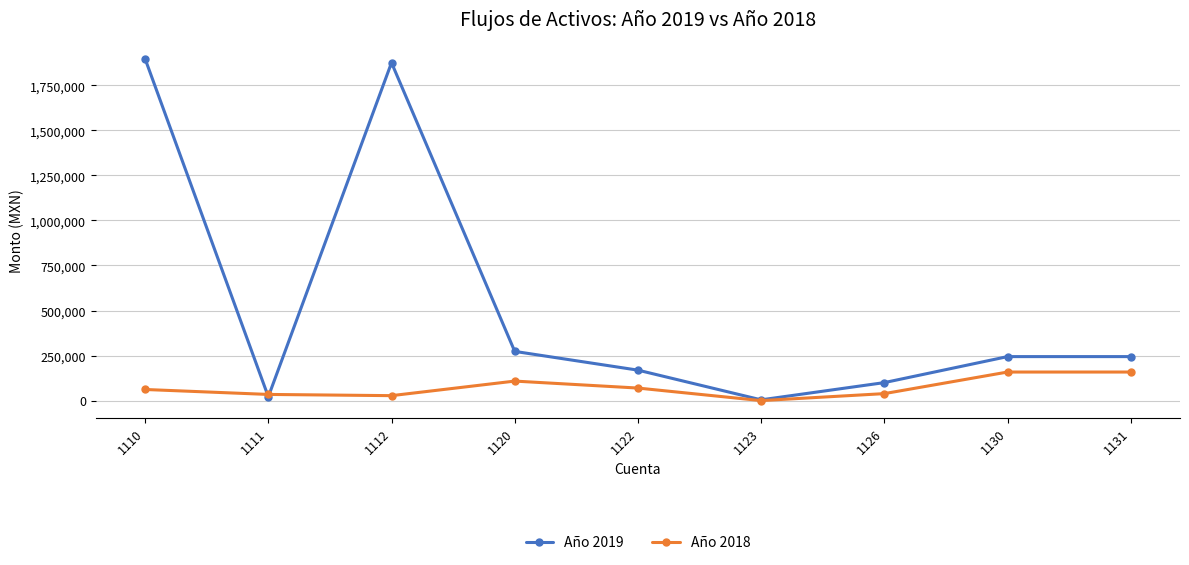

At 1110, list the series in order from smallest to largest.

Año 2018, Año 2019